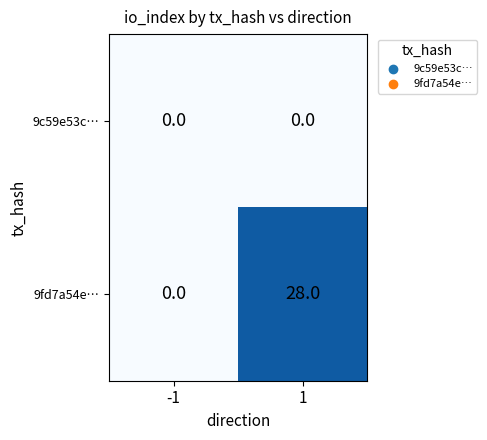

Rank the series at 1 from lowest to highest value.

9c59e53c…, 9fd7a54e…